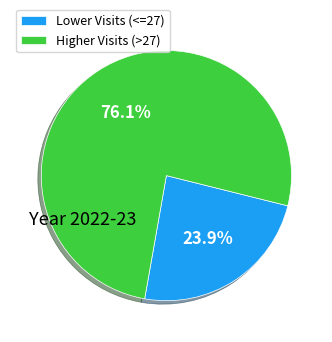

Rank the categories by value from lowest to highest.

Lower Visits (<=27), Higher Visits (>27)